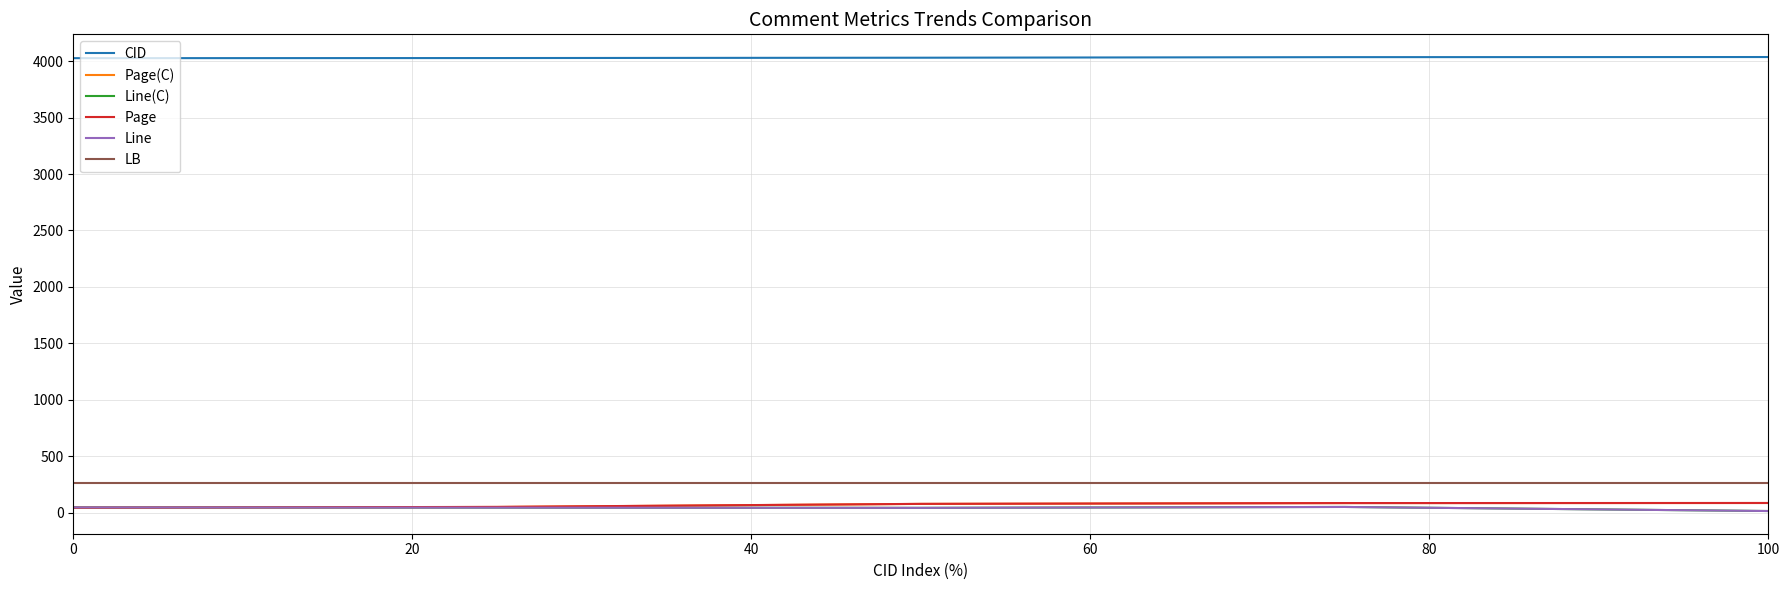

What are all the series names shown in the legend?

CID, Page(C), Line(C), Page, Line, LB